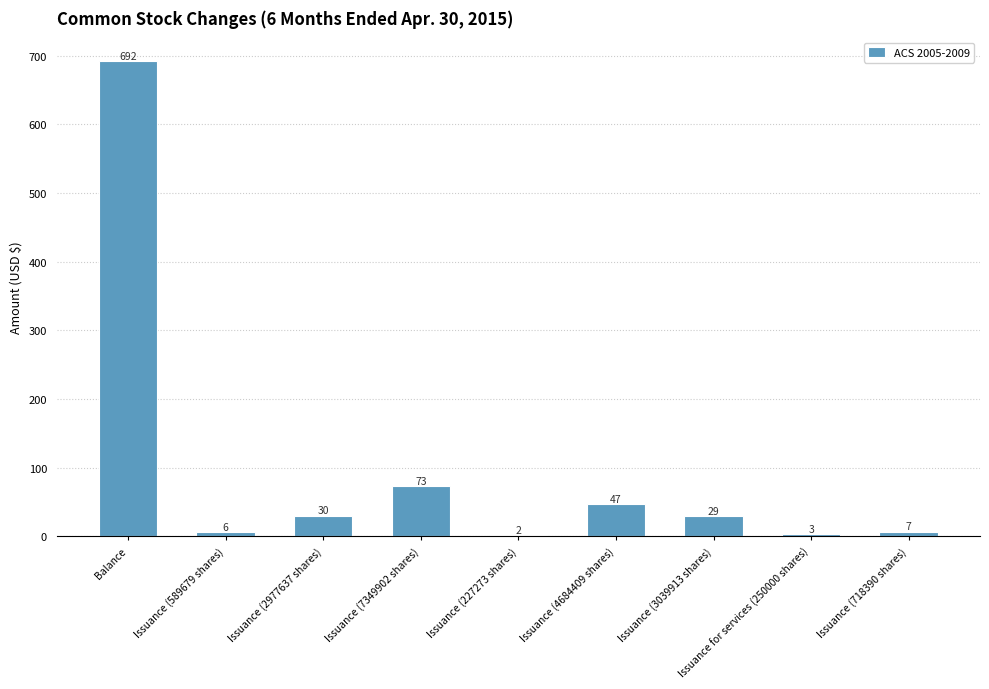

What is the greatest value displayed?

692